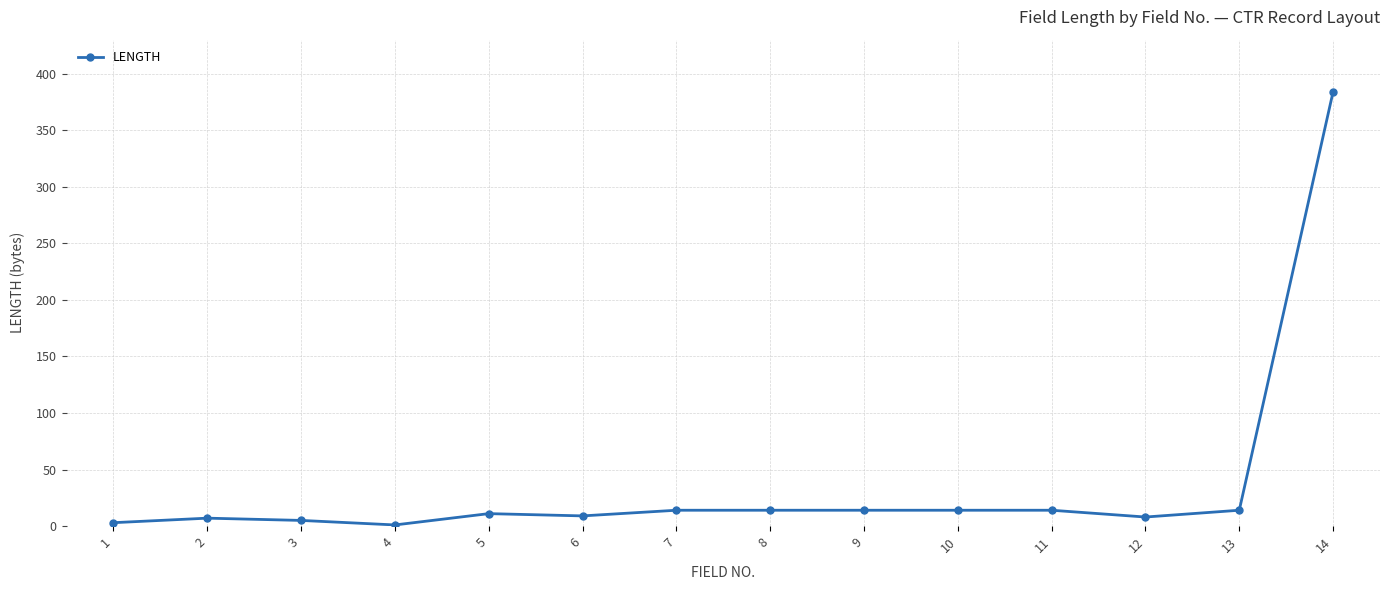

What is the average value?

37